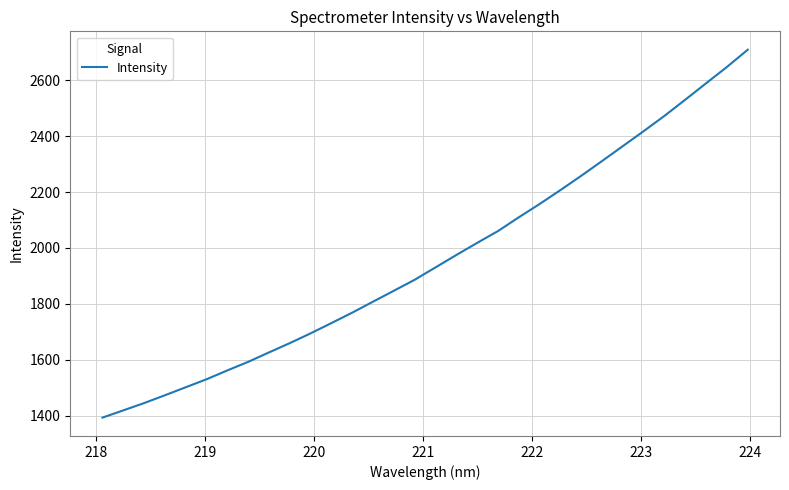

What is the difference between the maximum and minimum values?

1314.9